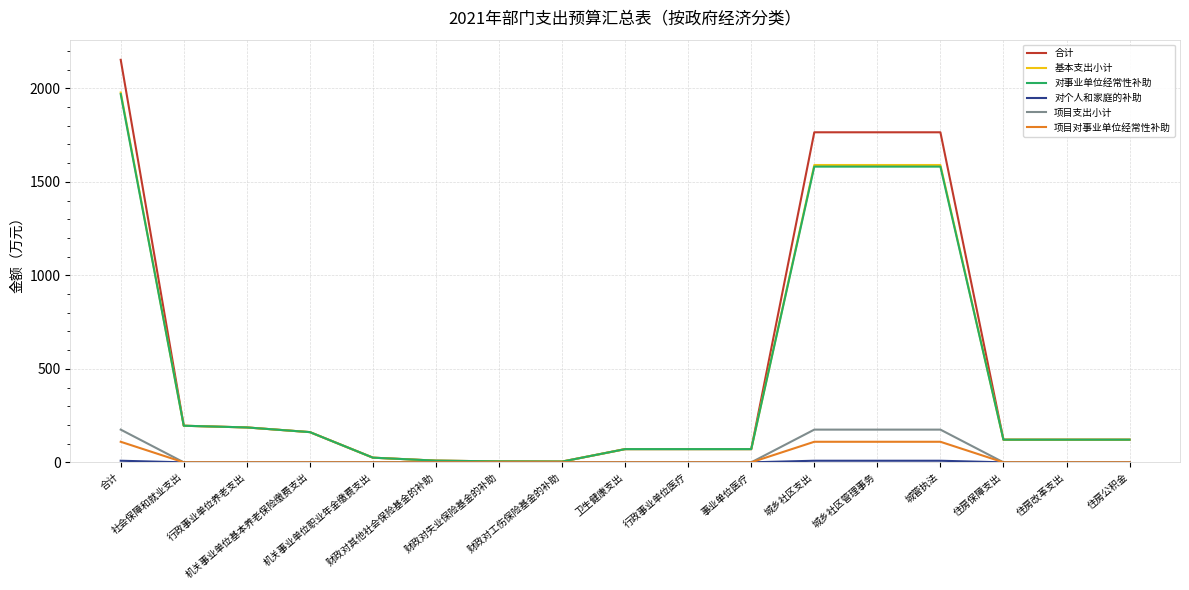

What is the difference between the maximum and minimum values in the 对事业单位经常性补助 series?

1965.1